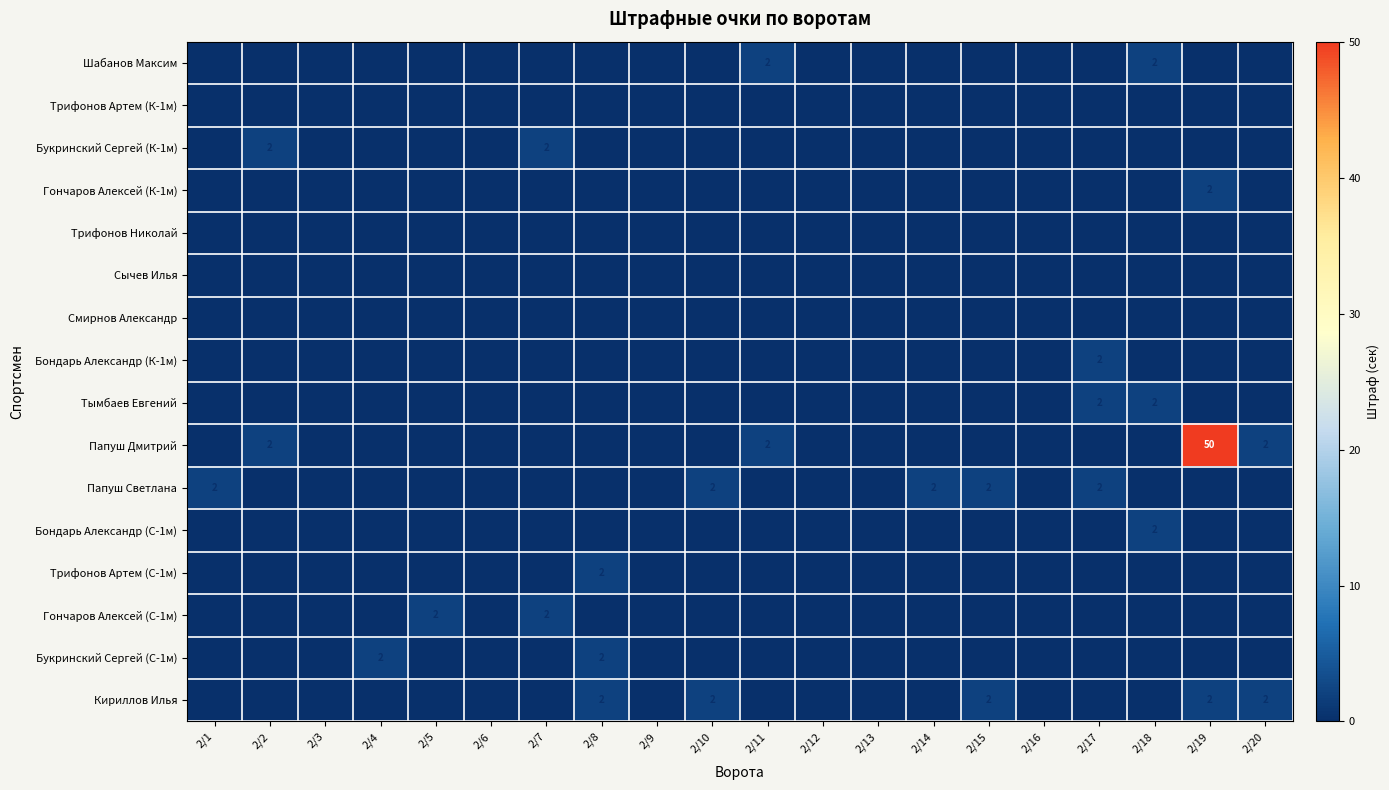

The value of Кириллов Илья at 2/15 is 0. True or false?

False